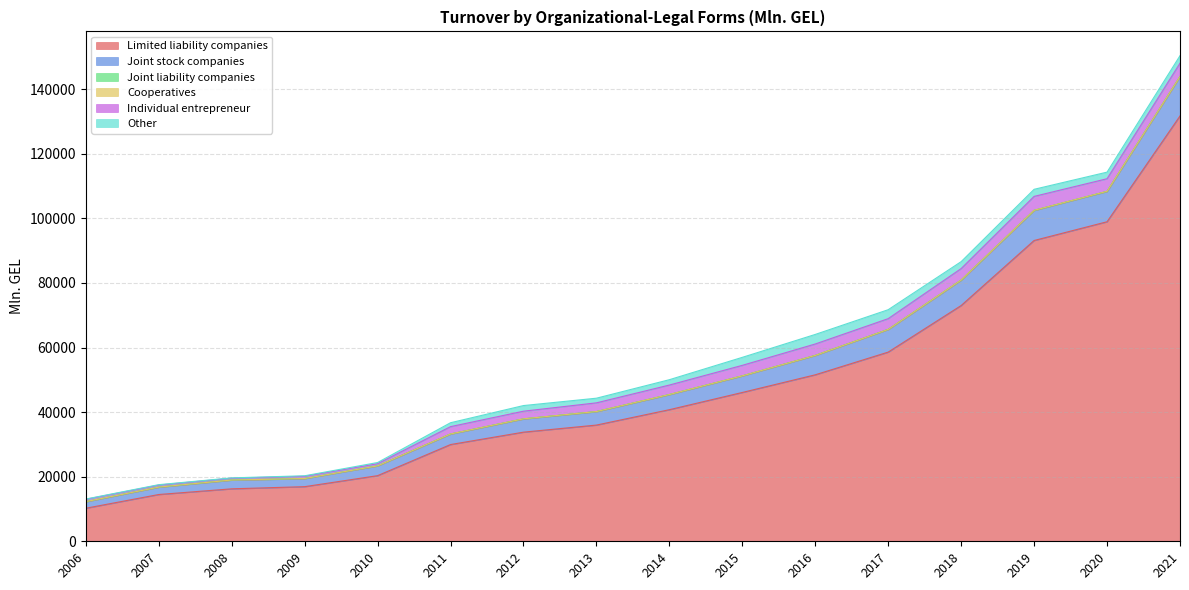

What is the value of the Other point at the 11th from the left?

2959.7